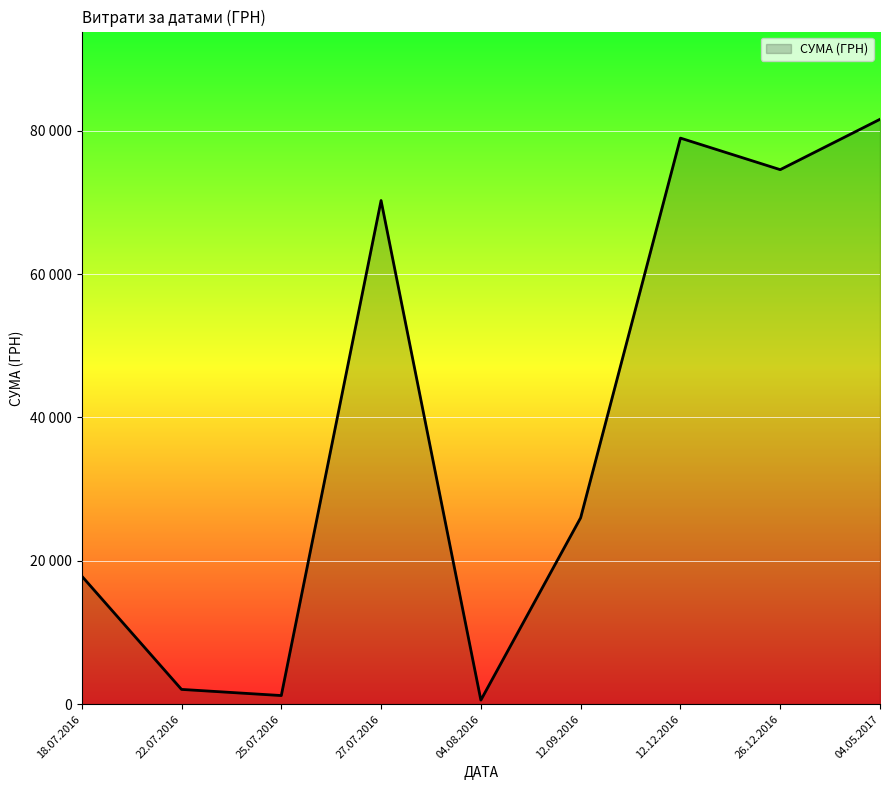

Does the chart have visible grid lines?

Yes